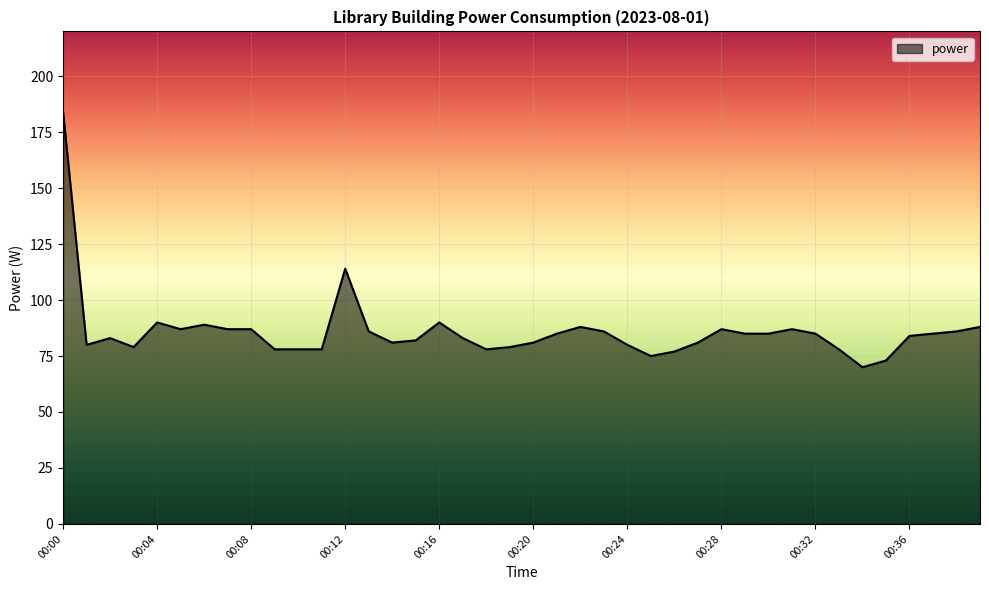

What is the minimum value shown in the chart?

70